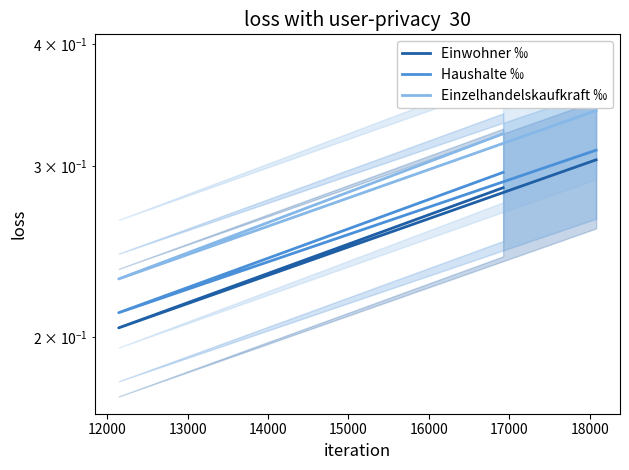

Which has a higher value, 12000 or 13000?

13000